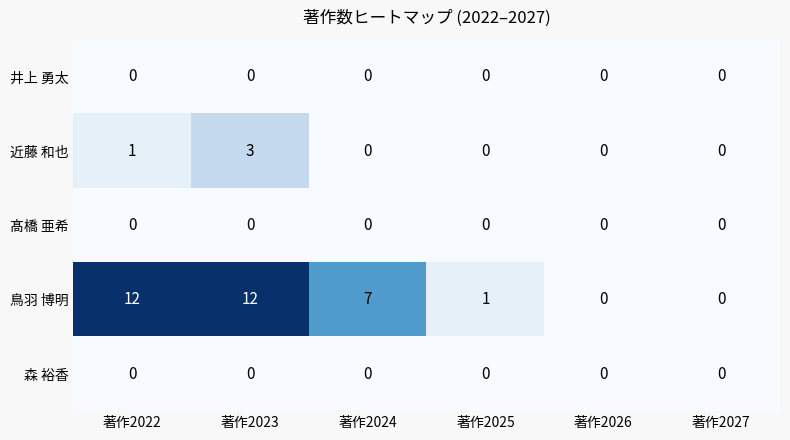

Which series has the largest total across all categories?

鳥羽 博明